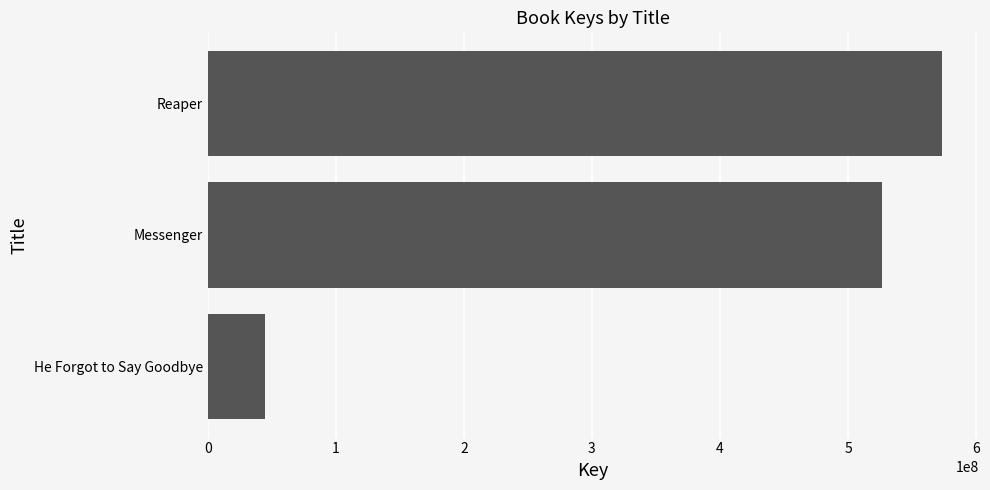

What is the difference between the maximum and minimum values?

528819919